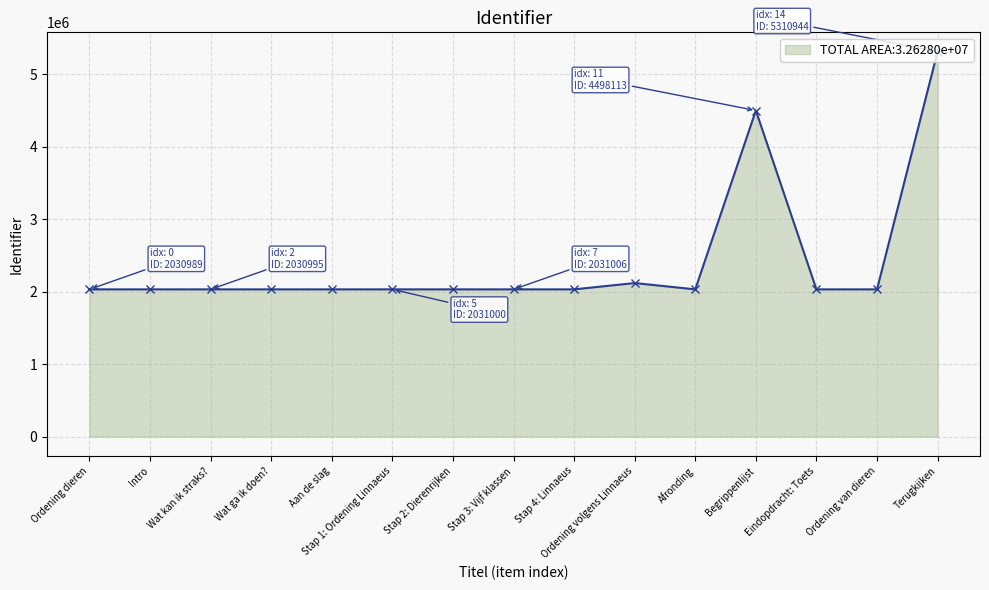

The value at Stap 1: Ordening Linnaeus is 2642436. True or false?

False